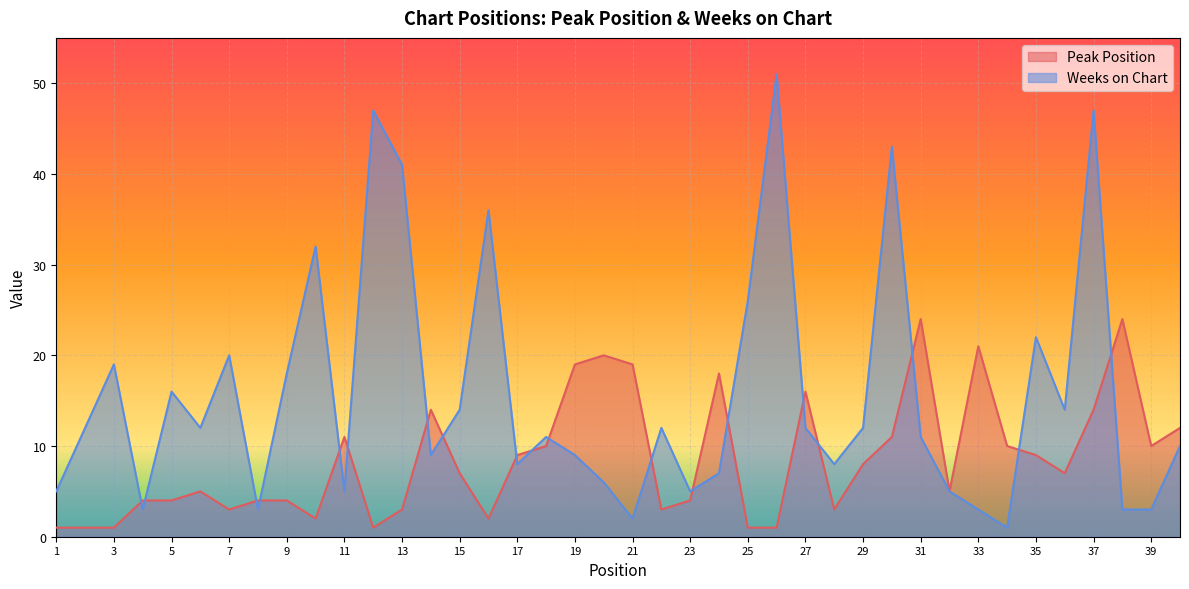

At 33, list the series in order from largest to smallest.

Peak Position, Weeks on Chart